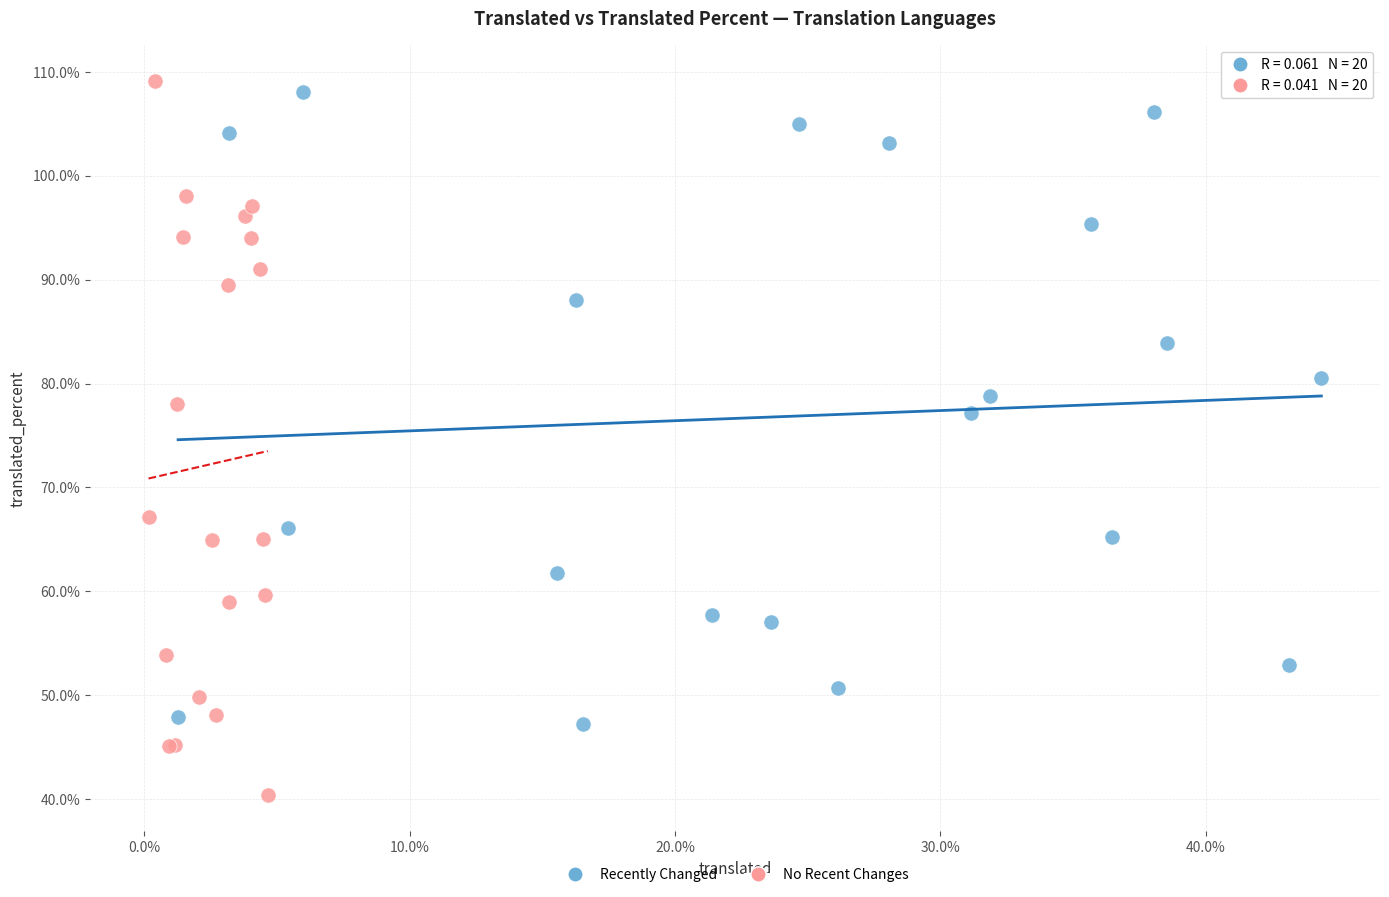

Which series reaches the minimum Y coordinate?

No Recent Changes